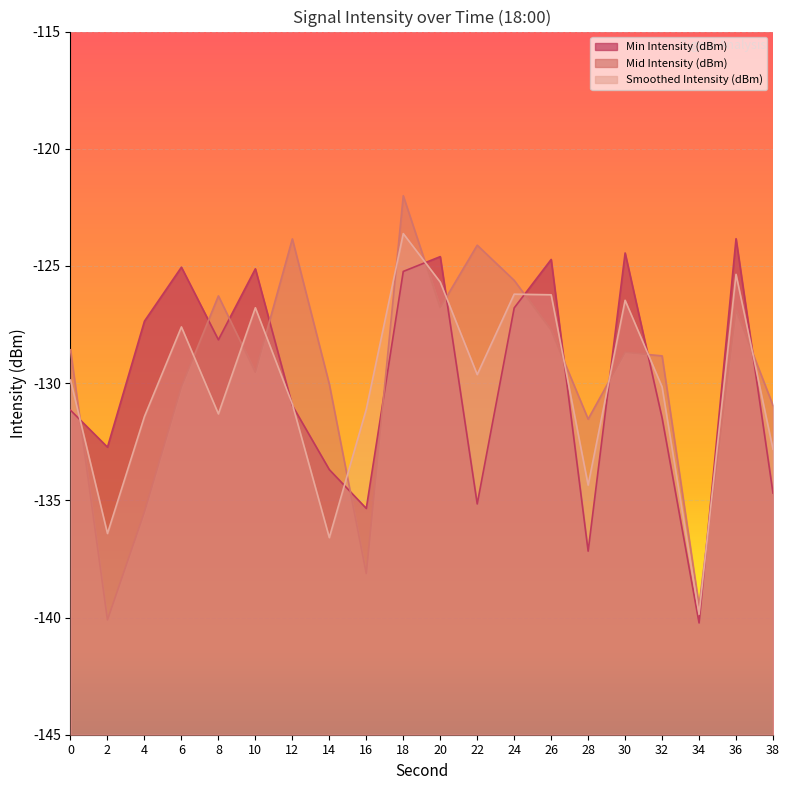

How many data points does each series have?

20